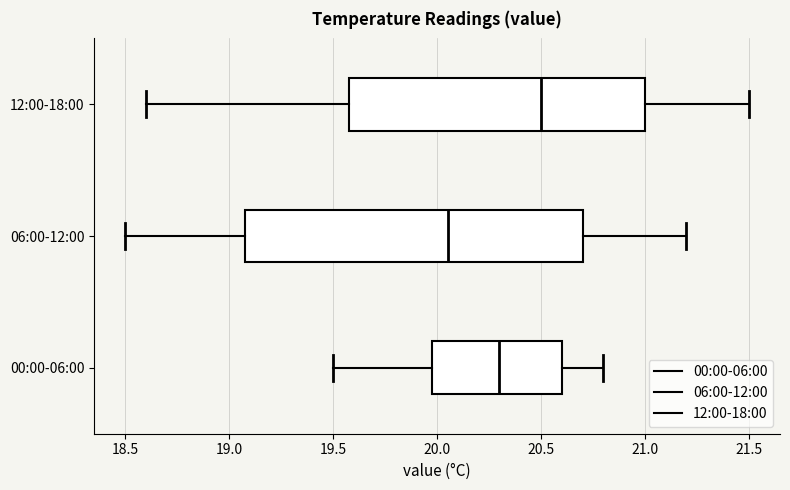

Which box's median line is the furthest to the right?

12:00-18:00